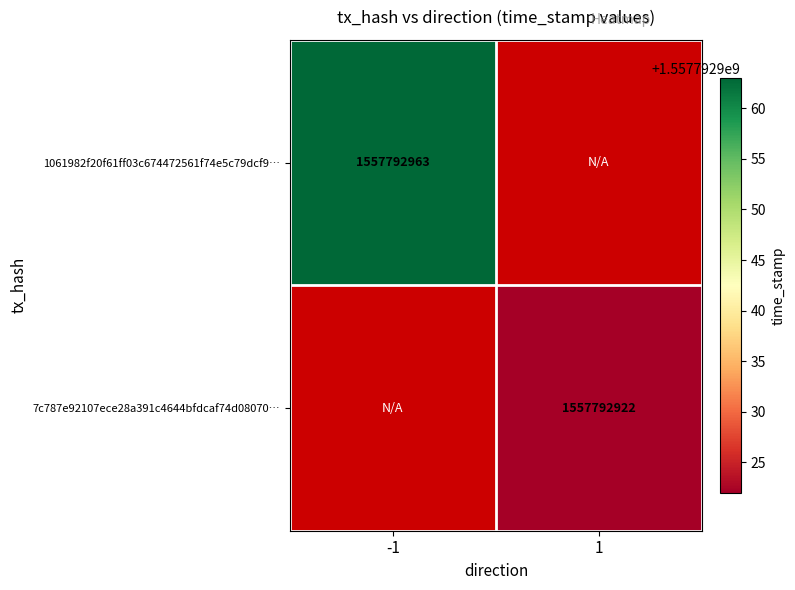

At which label does 1061982f20f61ff03c674472561f74e5c79dcf9 reach its peak?

-1